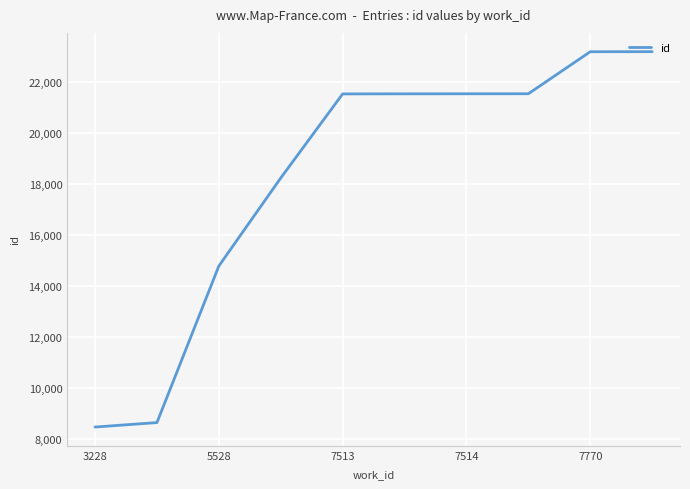

What is the difference between the maximum and minimum values?

14720